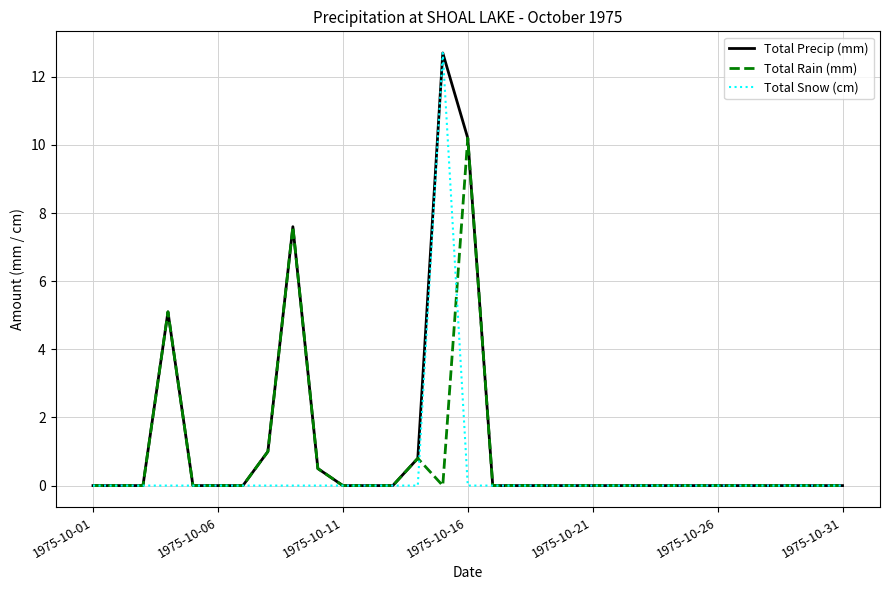

At how many categories does at least one series exceed 10?

2